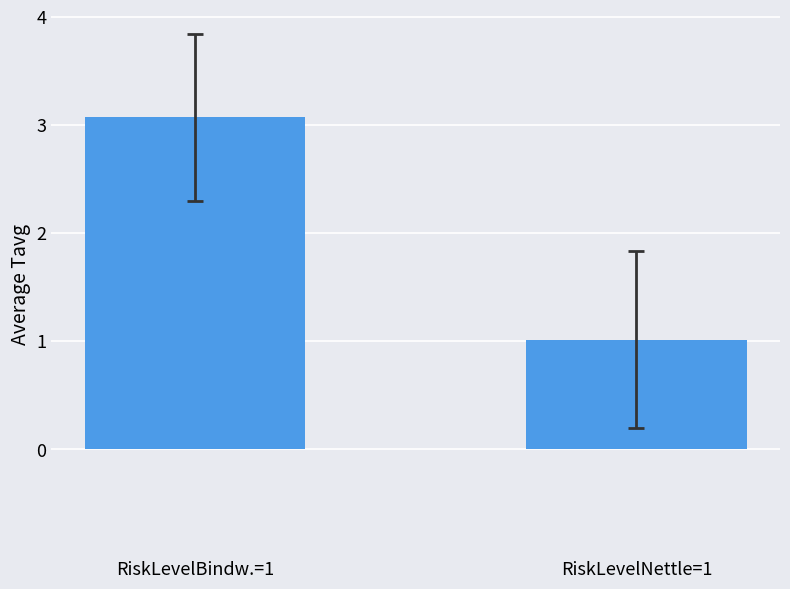

Reading left to right, list all the values displayed in this chart.

3.1	1.0